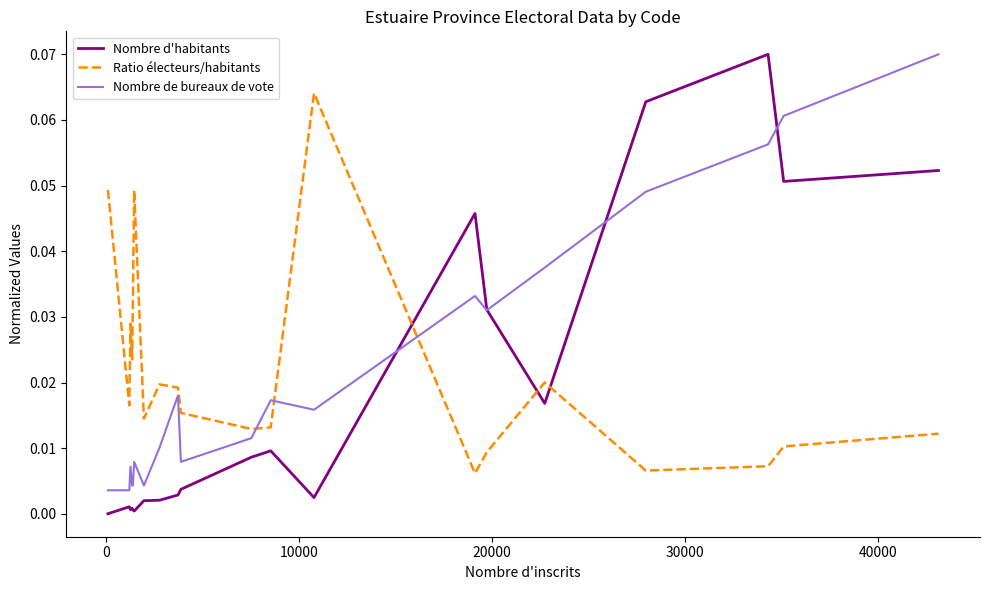

True or false: Ratio électeurs/habitants and Nombre de bureaux de vote cross at least once.

True